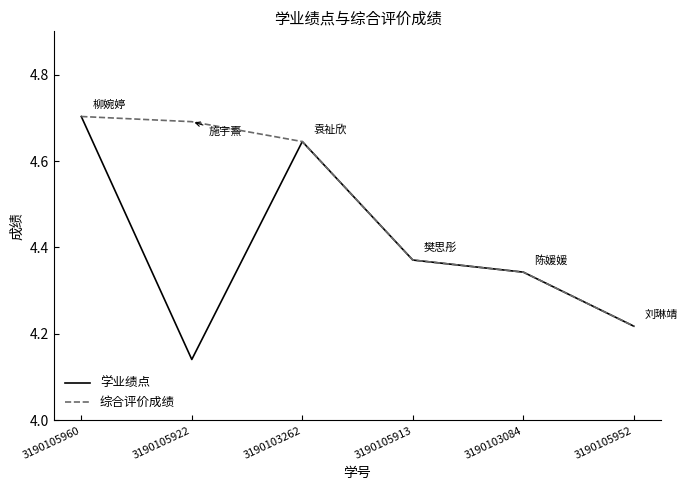

Does the chart display data point markers on the line(s)?

No